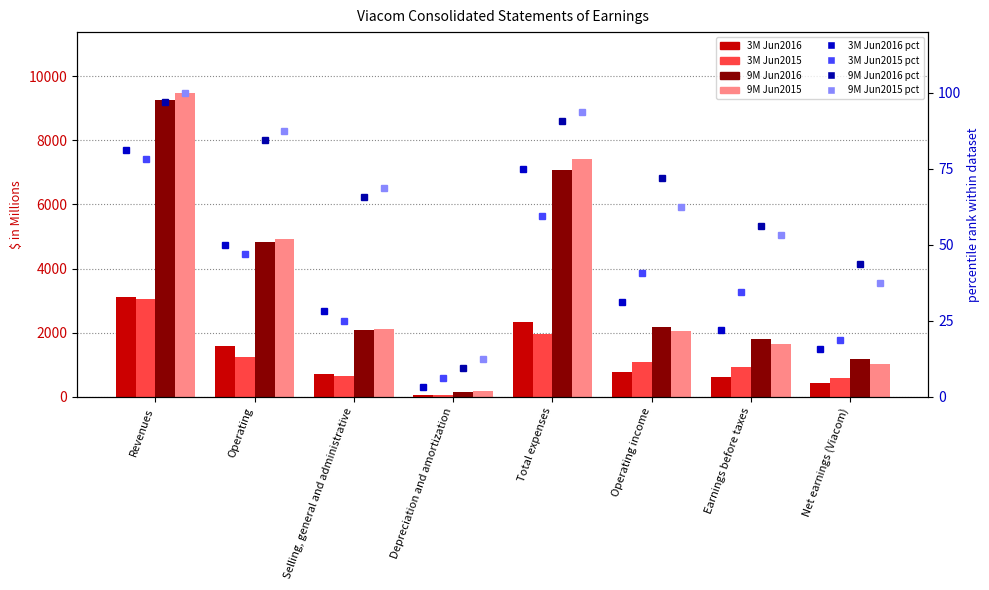

Rank the categories by 3M Jun2016 value from highest to lowest.

Revenues, Total expenses, Operating, Operating income, Selling, general and administrative, Earnings before taxes, Net earnings (Viacom), Depreciation and amortization